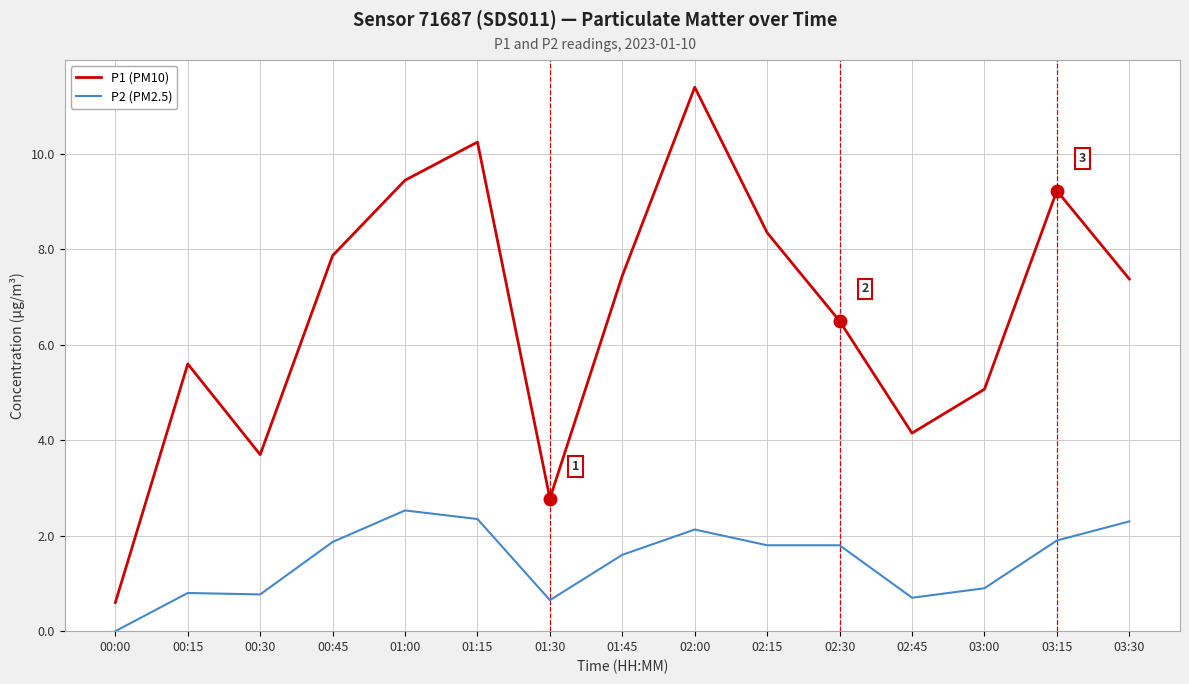

At which category is the sum across all series the highest?

02:00